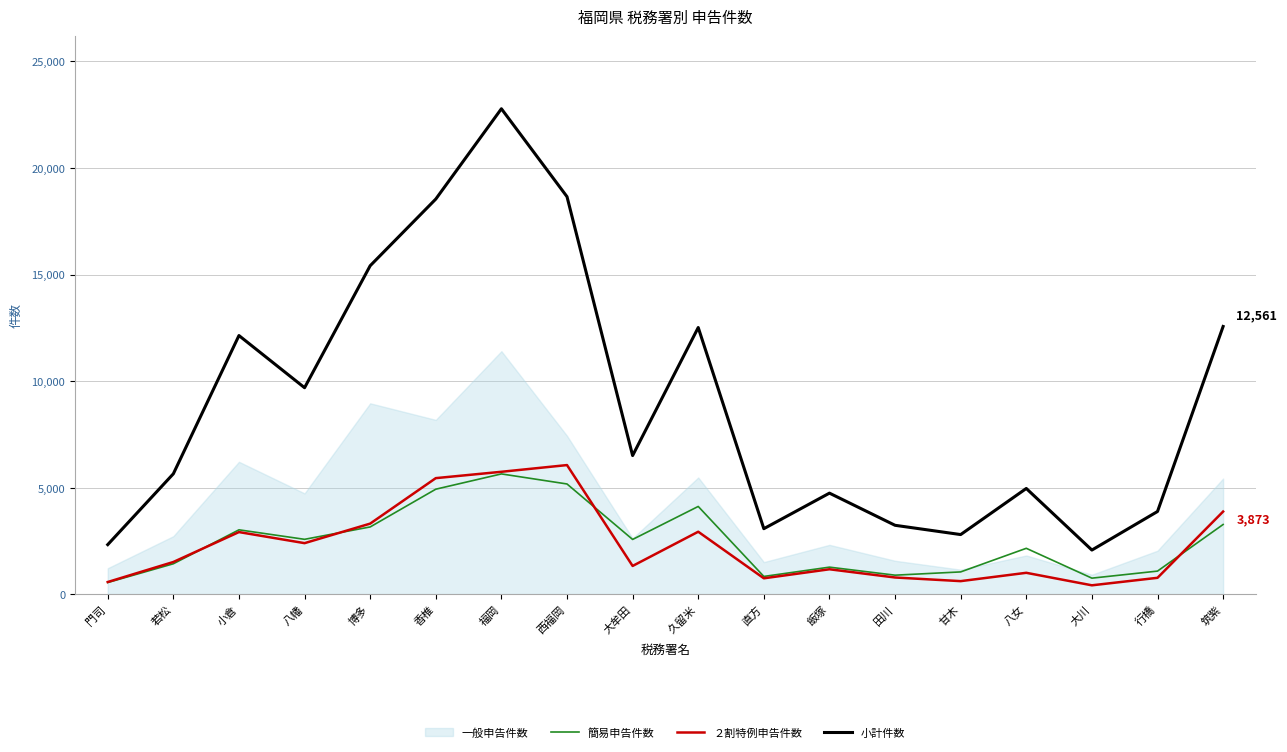

What is the label of the 14th point from the left?

甘木